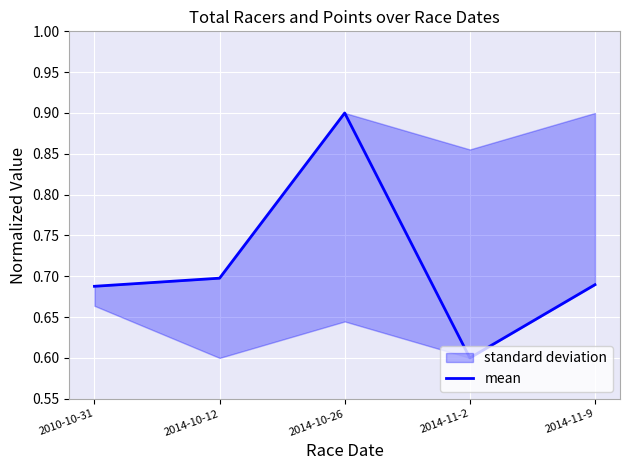

Reading left to right, transcribe all the data shown in this chart.

2010-10-31=0.7	2014-10-12=0.7	2014-10-26=0.9	2014-11-2=0.6	2014-11-9=0.7